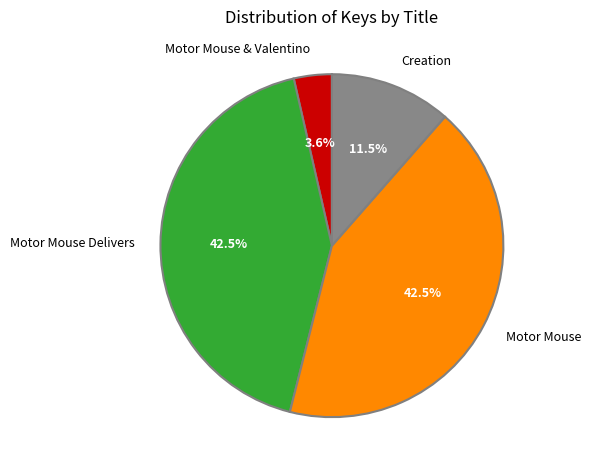

Is it true that Motor Mouse is 48% of the pie?

False